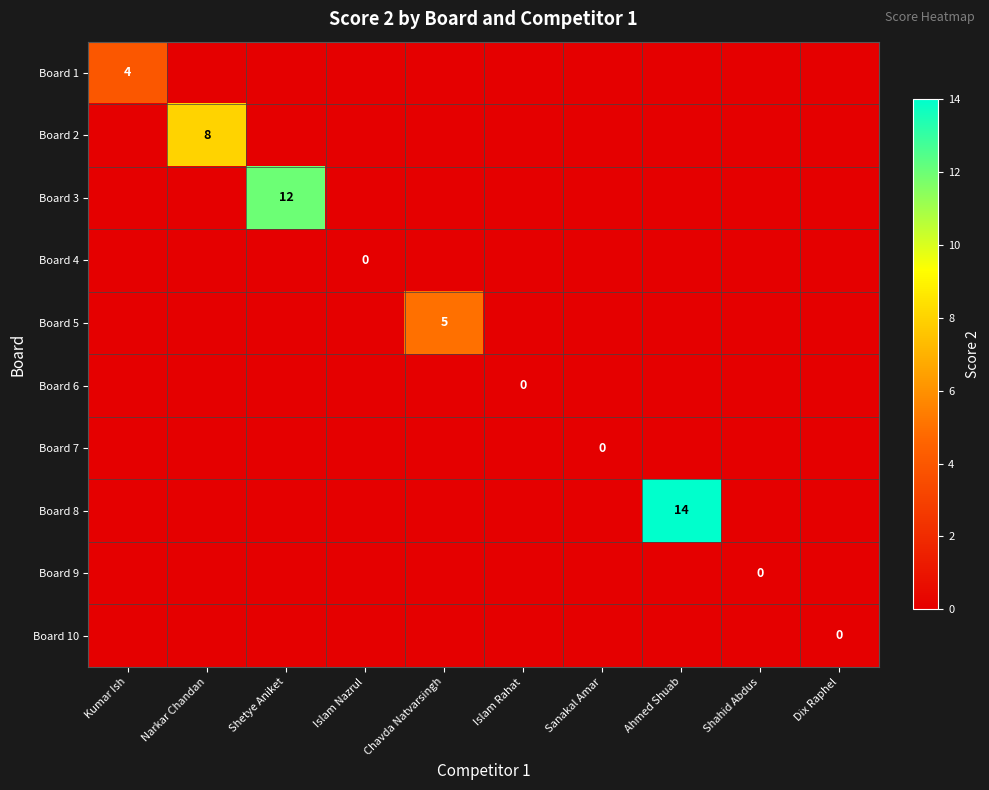

What is the difference between the highest and lowest values at Kumar Ish?

4